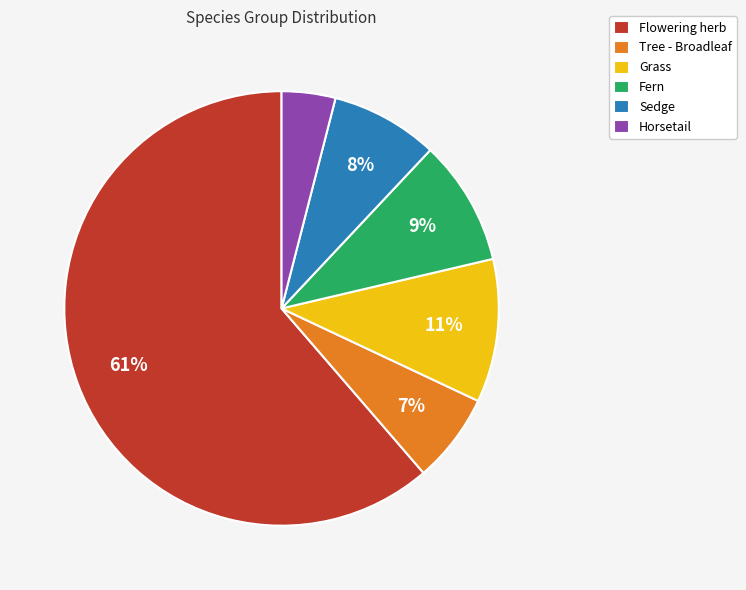

Does Flowering herb represent more than half of the total?

Yes